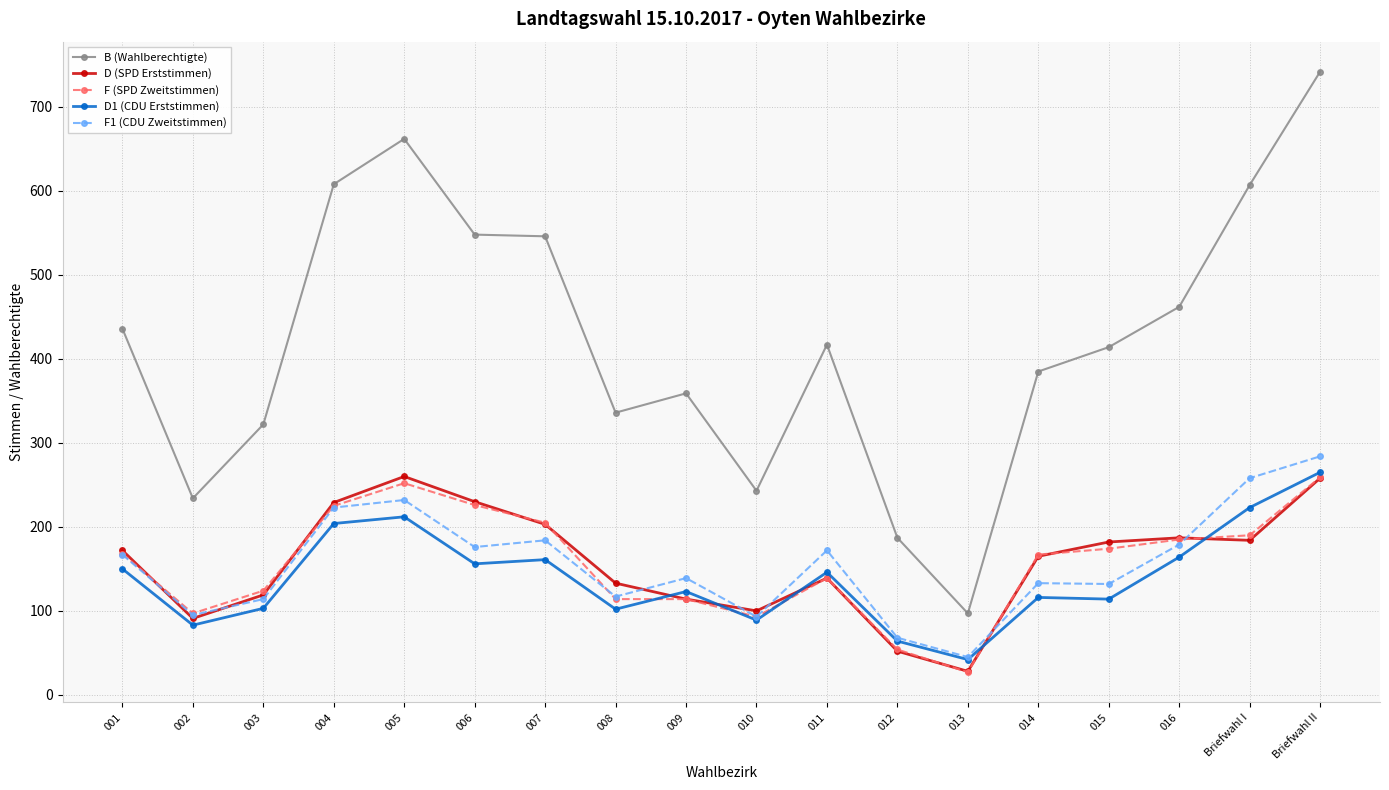

What are all the series names shown in the legend?

B (Wahlberechtigte), D (SPD Erststimmen), F (SPD Zweitstimmen), D1 (CDU Erststimmen), F1 (CDU Zweitstimmen)